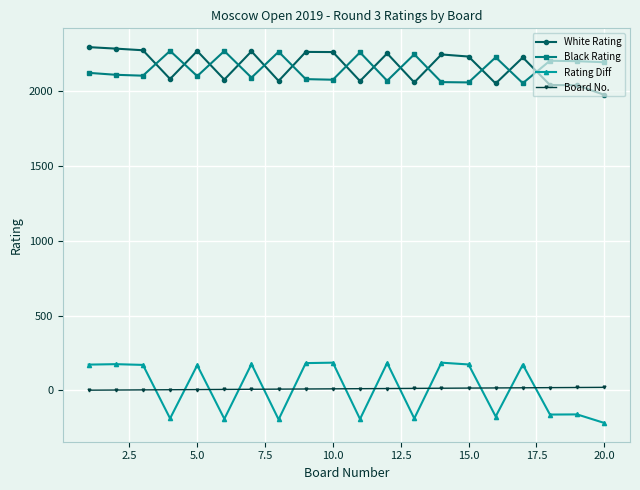

Which series has the largest range (max minus min)?

Rating Diff